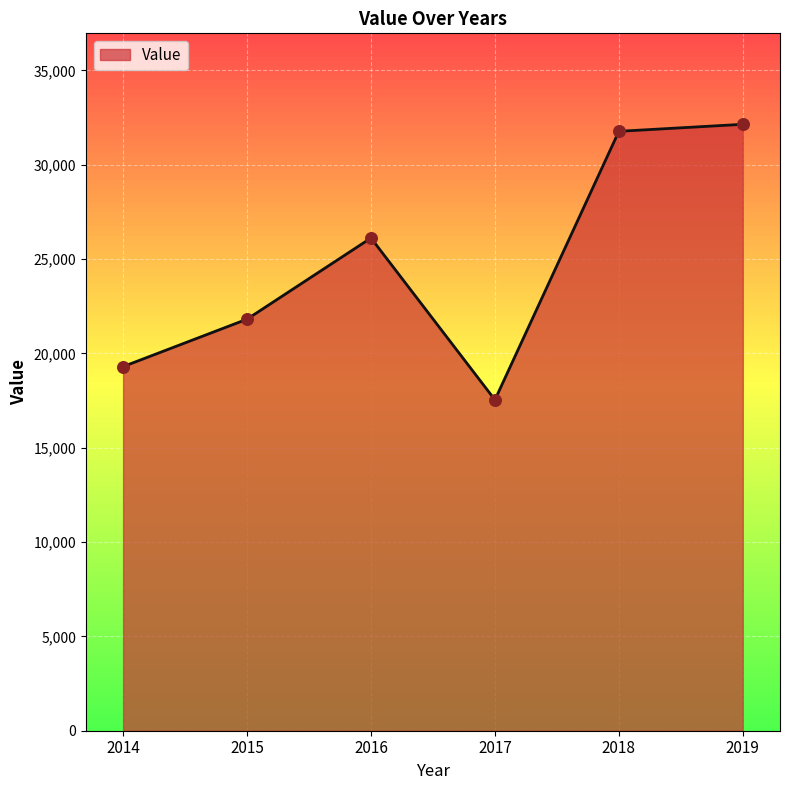

Between 2014 and 2019, which is larger?

2019